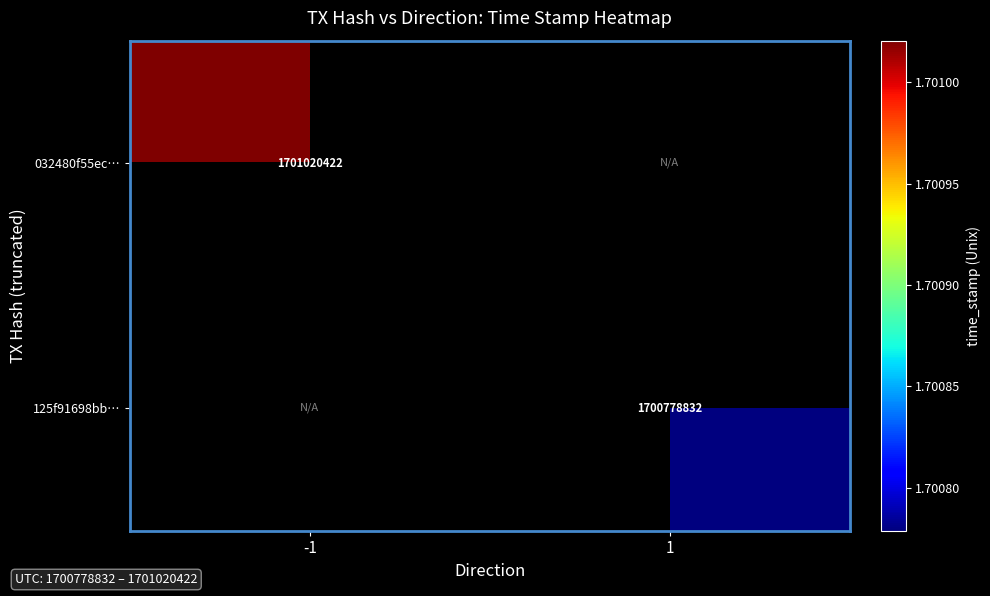

True or false: 125f91698bb… has a value of 1700778832 at 1.

True